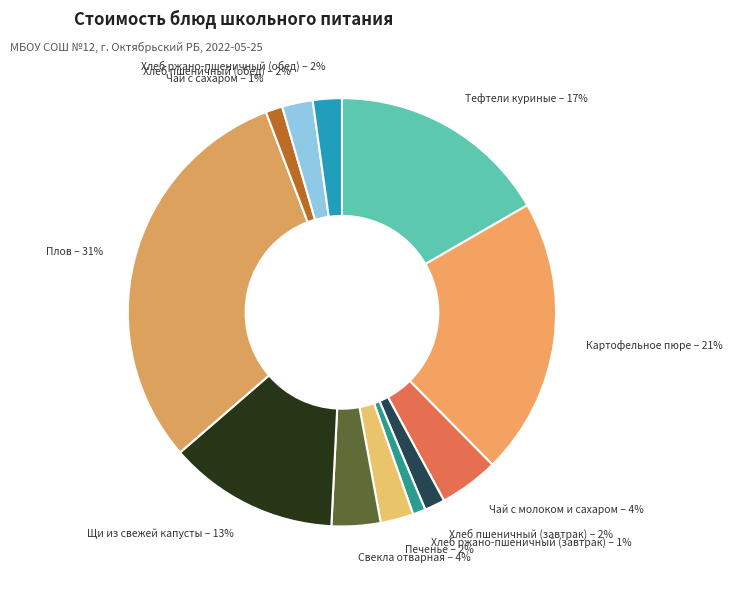

Do Печенье and Чай с сахаром together represent more than half of the pie?

No